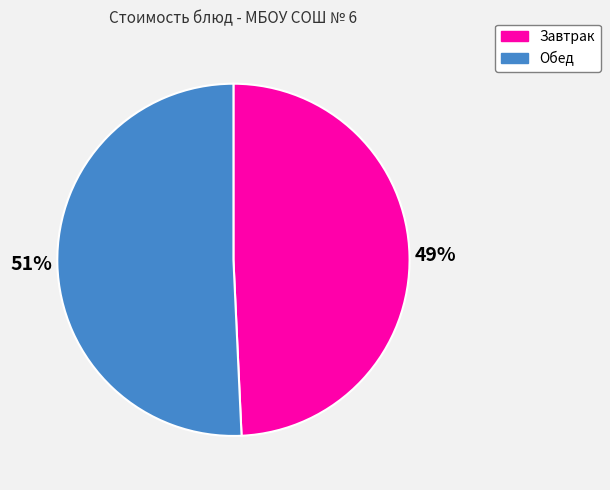

To the nearest percent, what is the average slice percentage?

50%